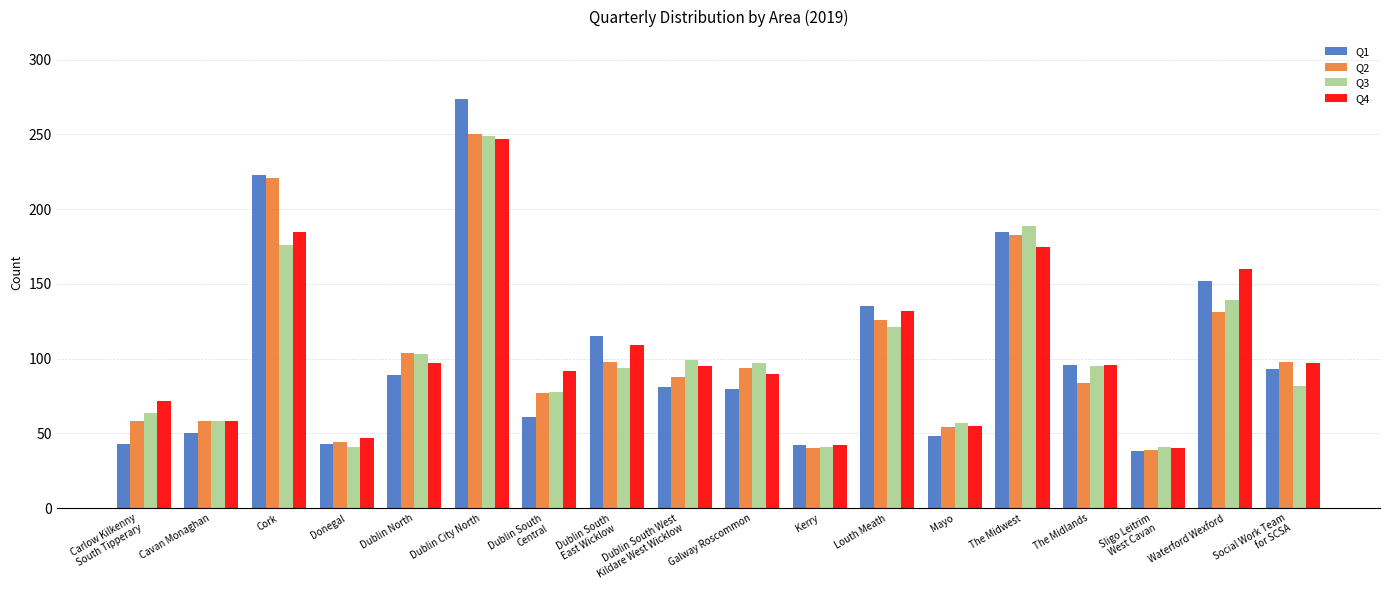

The value of Q2 at Dublin South West
Kildare West Wicklow is 88. True or false?

True